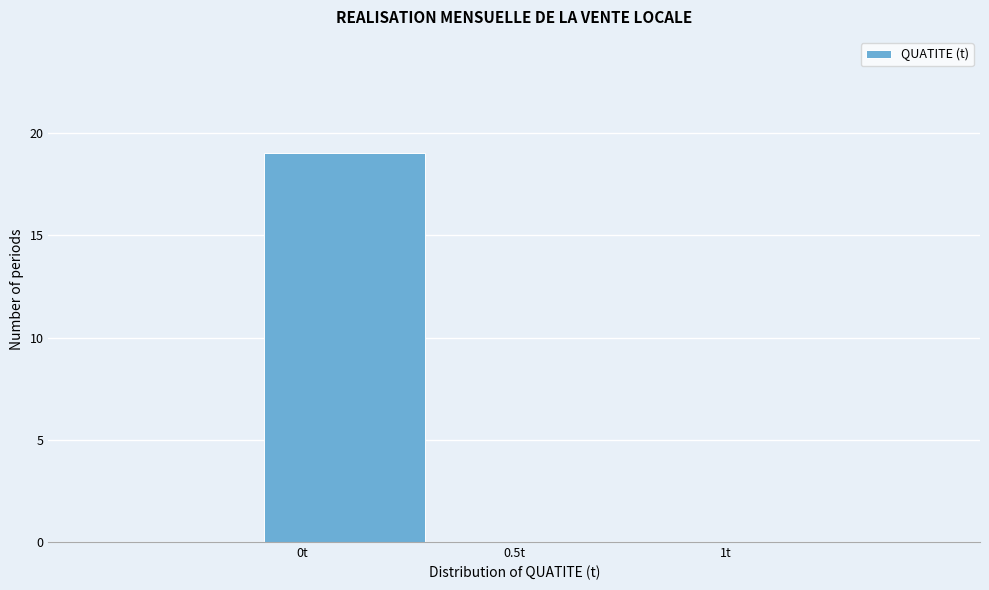

Reading left to right, transcribe this chart: for each bar, give the range it covers on the x-axis and its height. The values are not printed on the chart, so give them approximately, as read against the axis.

-0.5 to -0.1: 0
-0.1 to 0.3: 19
0.3 to 0.7: 0
0.7 to 1.1: 0
1.1 to 1.5: 0